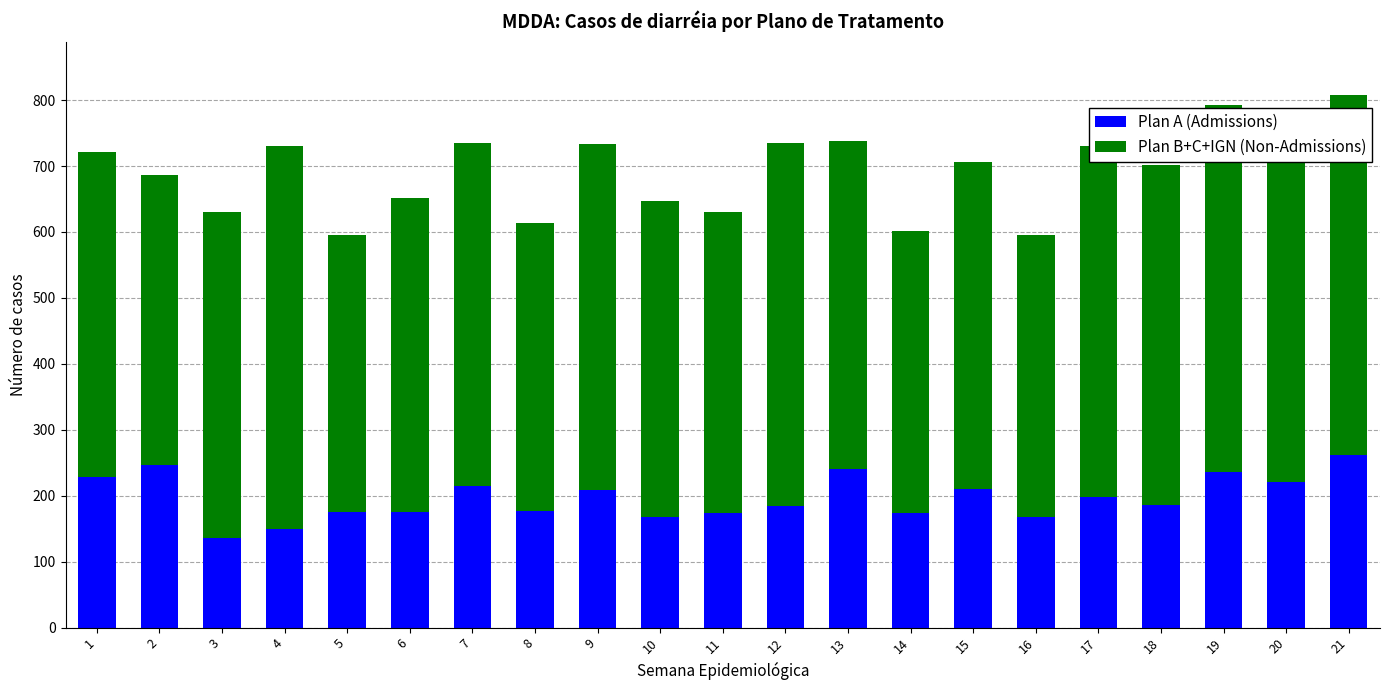

What is the maximum value for Plan A (Admissions)?

261